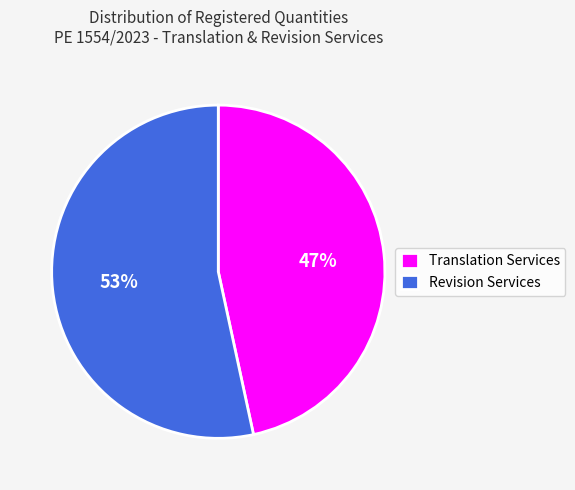

To the nearest percent, what percentage of the pie is Revision Services?

53%